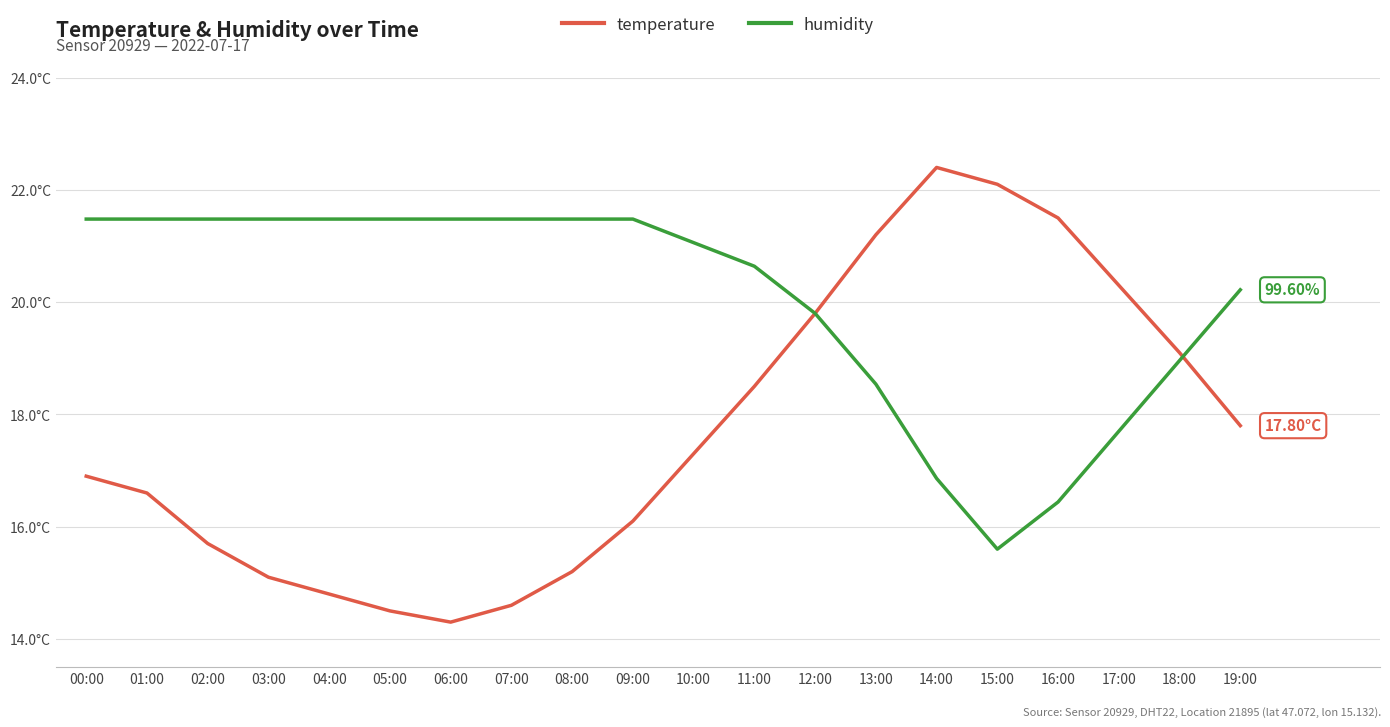

Does the chart display data point markers on the line(s)?

No